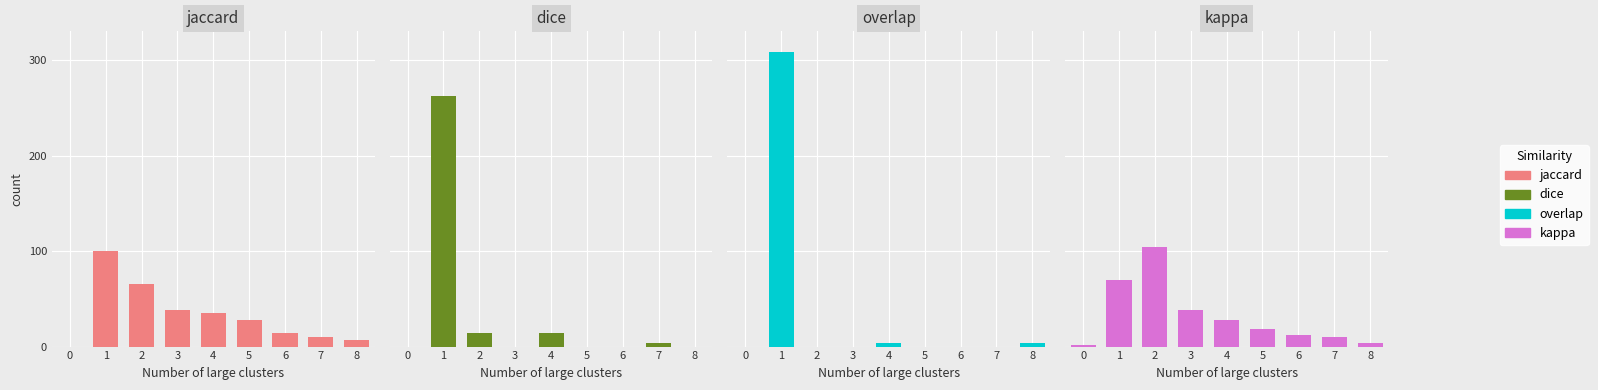

The dice series shows 113 at 0. True or false?

False